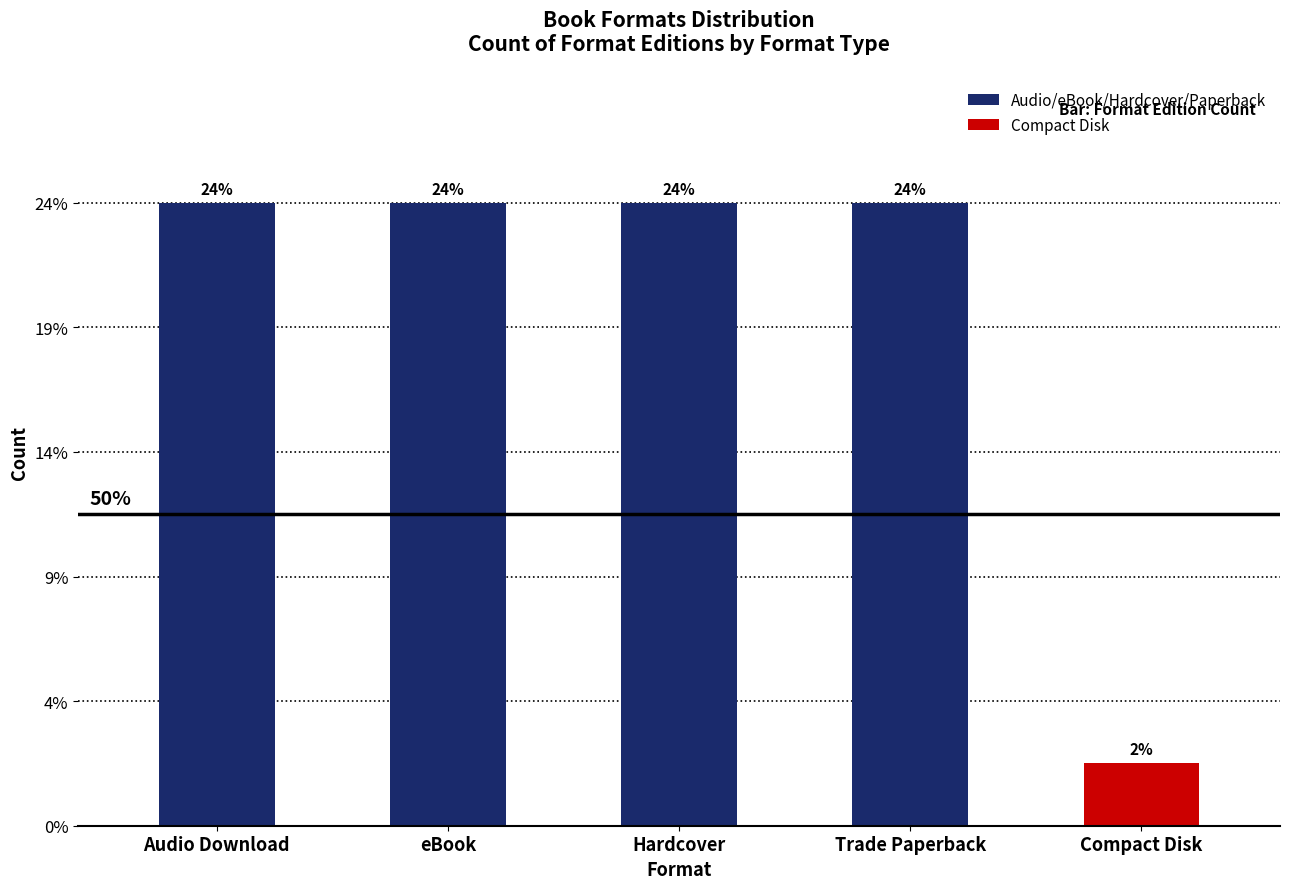

Does the chart contain any negative values?

No